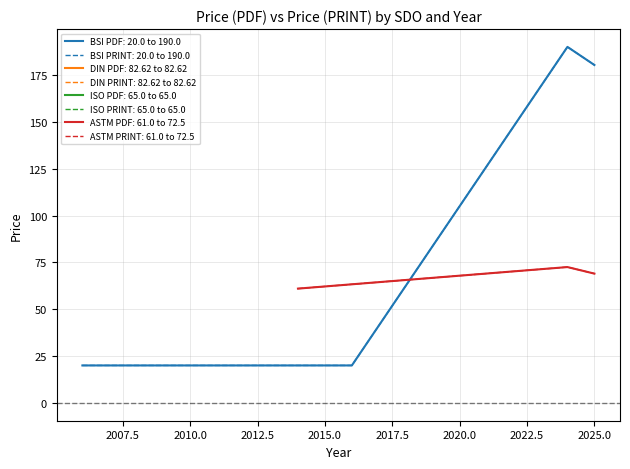

True or false: PRINT and PDF intersect in this chart.

False